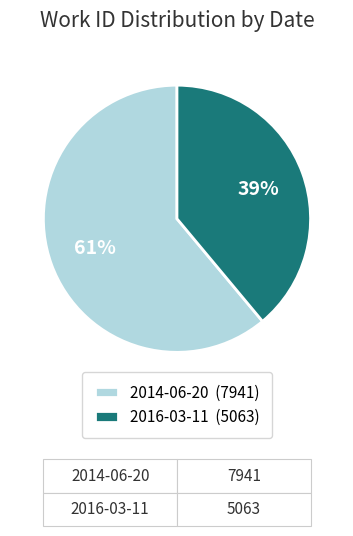

To the nearest percent, what percentage of the pie is 2016-03-11?

39%